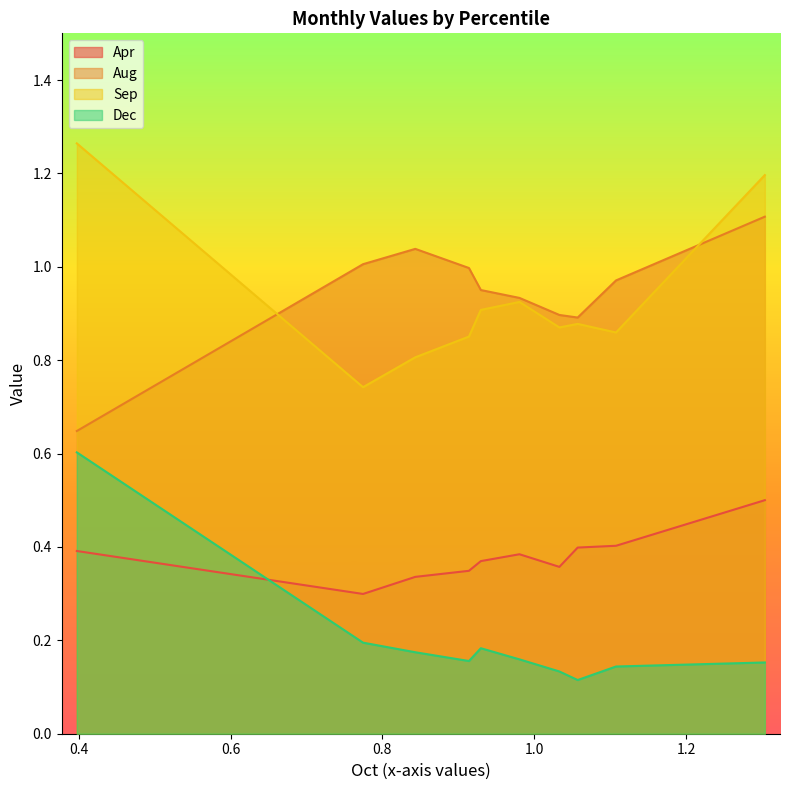

What value does the Dec series have at pct25?

0.2